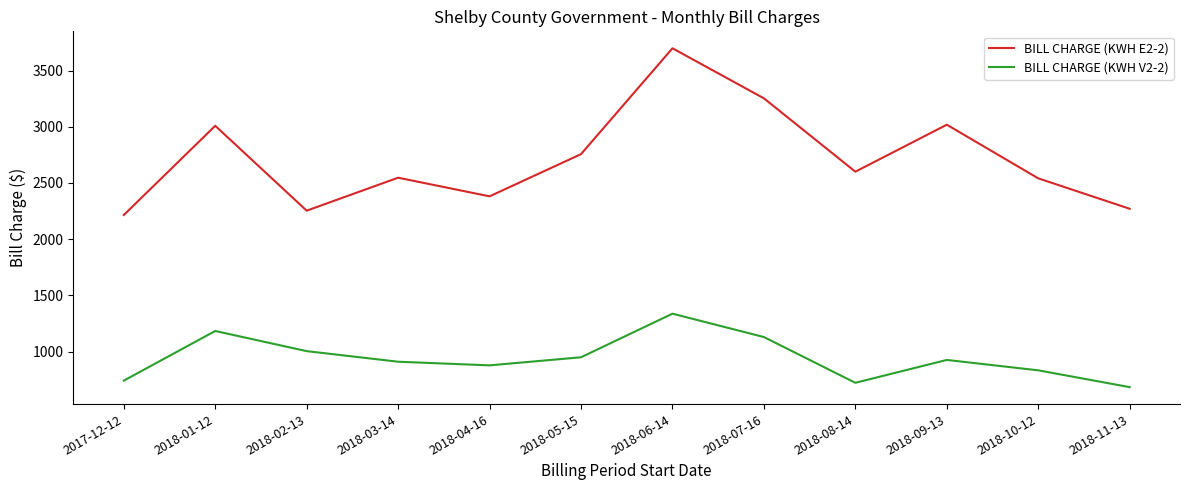

Rank the series at 2018-08-14 from highest to lowest value.

BILL CHARGE (KWH E2-2), BILL CHARGE (KWH V2-2)